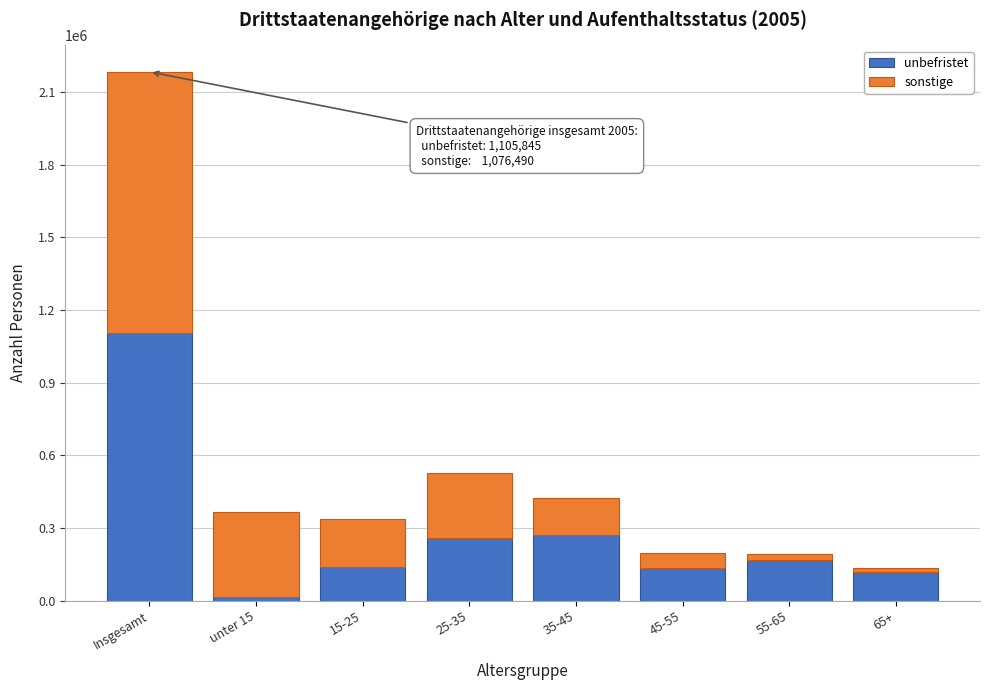

At which category is the sum across all series the highest?

Insgesamt